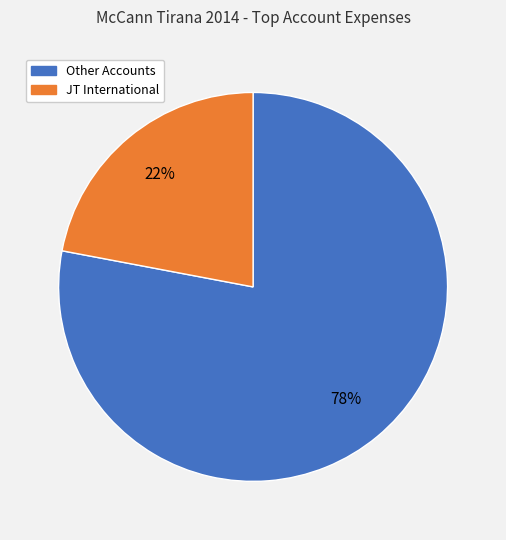

To the nearest percent, what is the average slice percentage?

50%